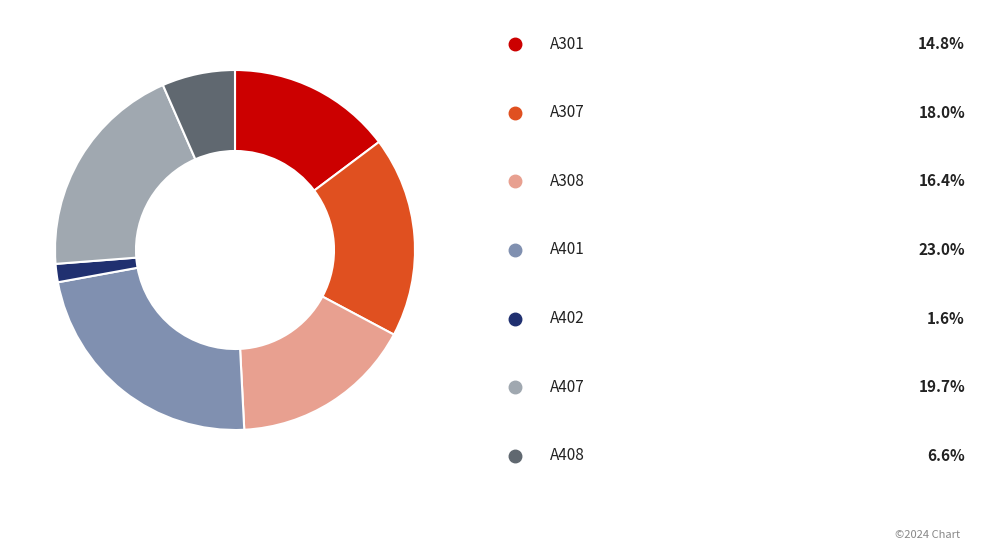

Does any single category account for the majority?

No